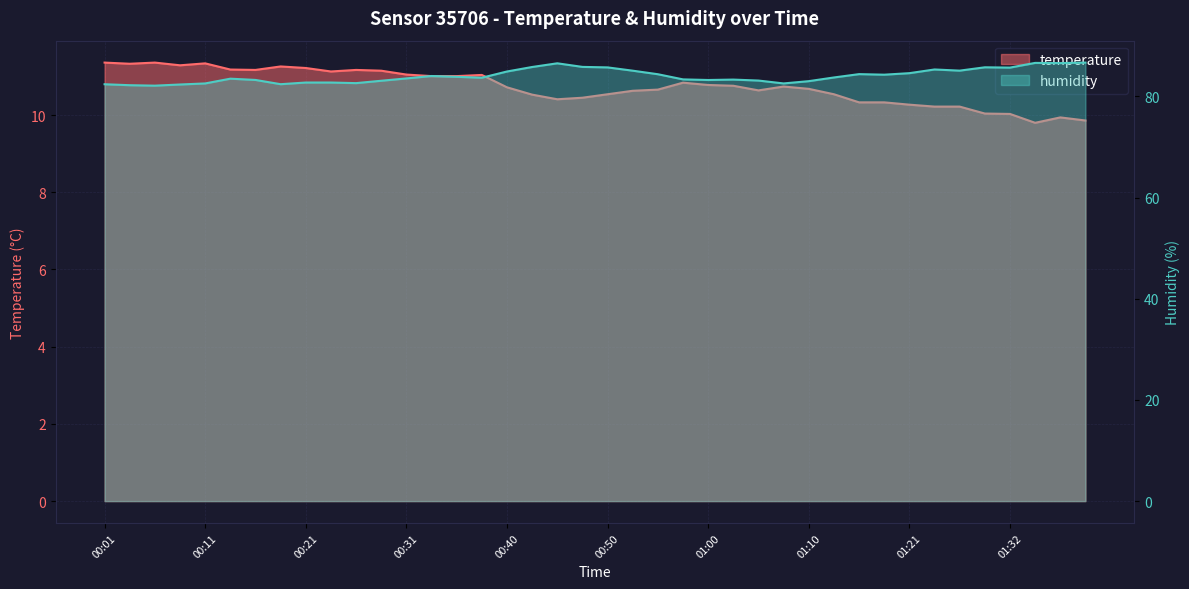

Which category has the lowest value in the humidity series?

00:06